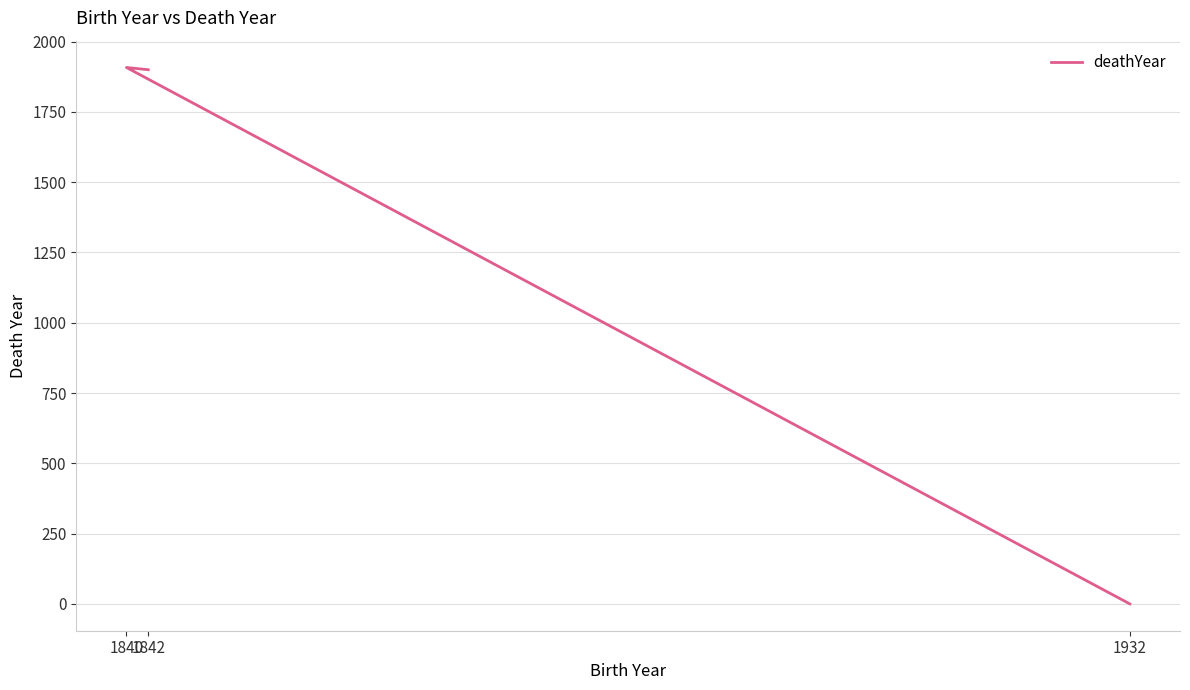

Where is the data nearest to the value 954?

1842